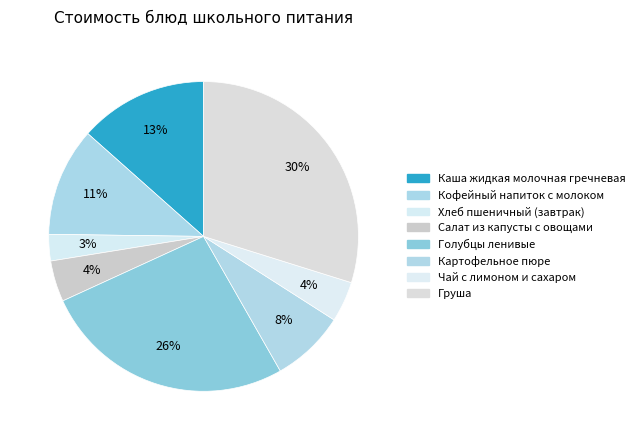

How many segments does this pie chart have?

8